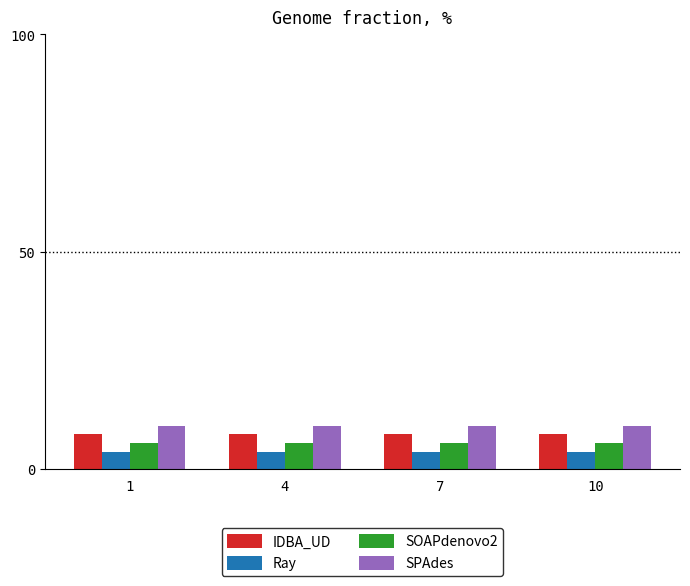

Reading right to left, extract all data points from this chart.

IDBA_UD: 8	8	8	8
Ray: 4	4	4	4
SOAPdenovo2: 6	6	6	6
SPAdes: 10	10	10	10